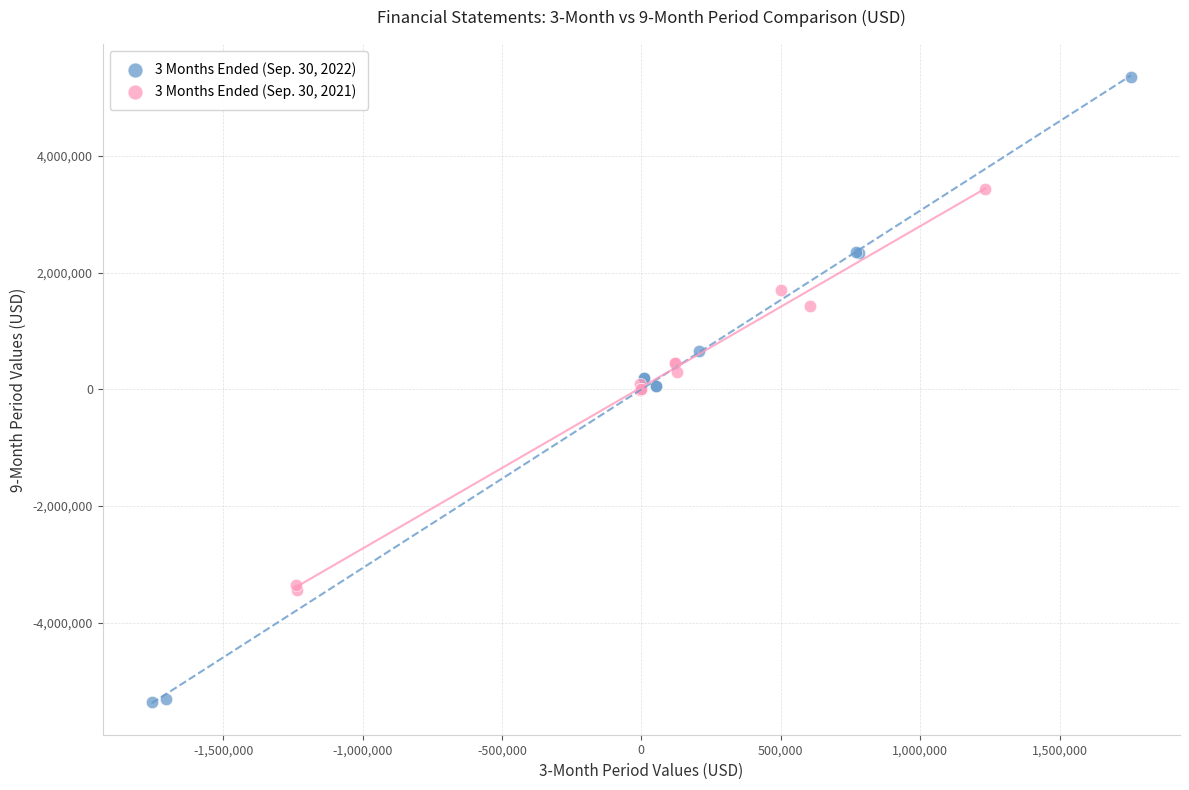

Which series contains the highest Y value?

3 Months Ended (Sep. 30, 2022)